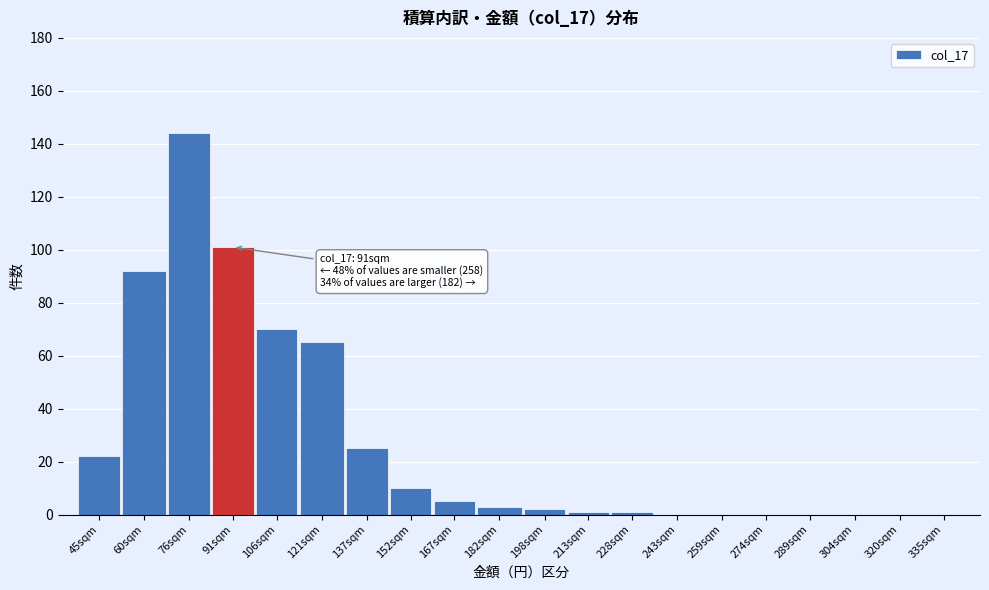

Reading left to right, extract all data points from this chart.

45sqm=22	60sqm=92	76sqm=144	91sqm=101	106sqm=70	121sqm=65	137sqm=25	152sqm=10	167sqm=5	182sqm=3	198sqm=2	213sqm=1	228sqm=1	243sqm=0	259sqm=0	274sqm=0	289sqm=0	304sqm=0	320sqm=0	335sqm=0